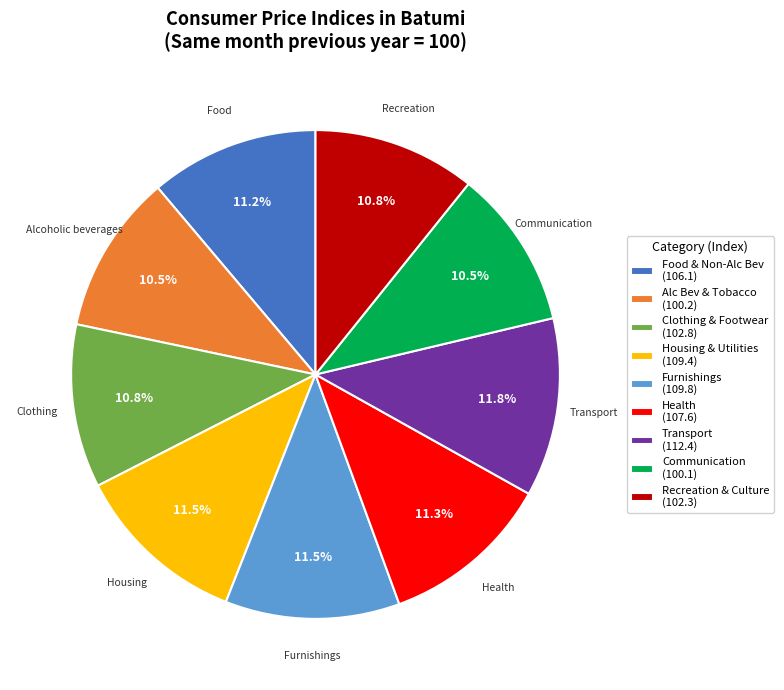

To the nearest percent, what is the average slice percentage?

11%